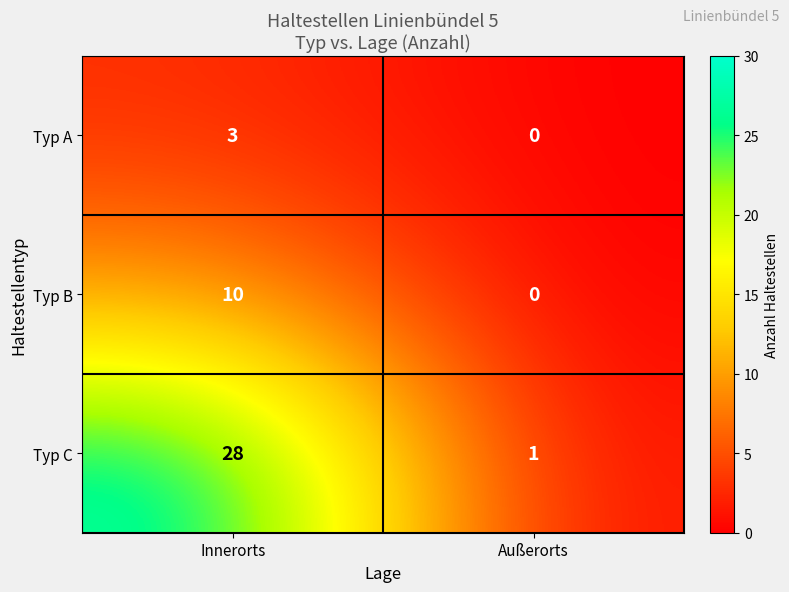

What is the difference between the Typ A values at Außerorts and Innerorts?

3